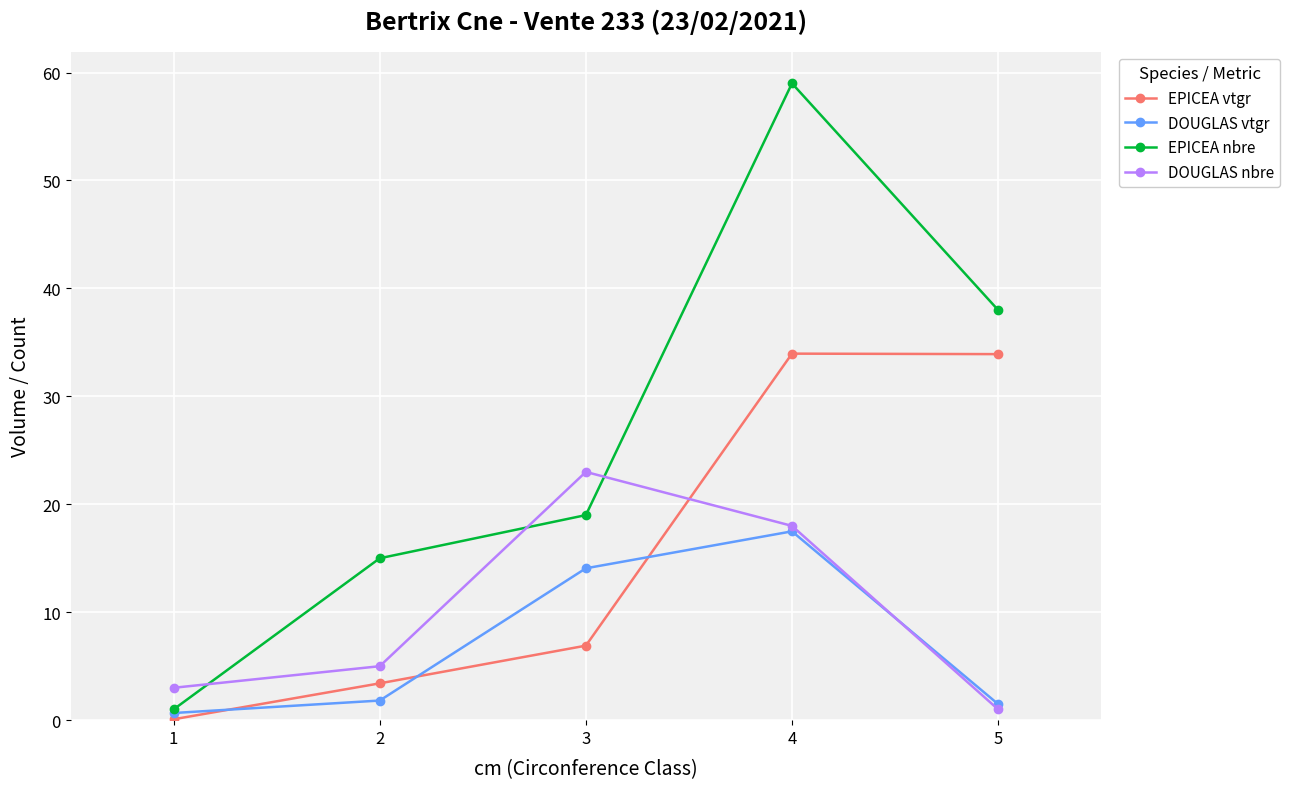

Is this an area chart (filled region under the line)?

No